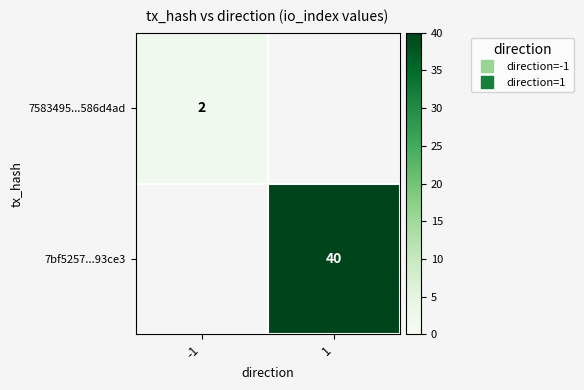

The value of row_0 at -1 is 2.0. True or false?

True